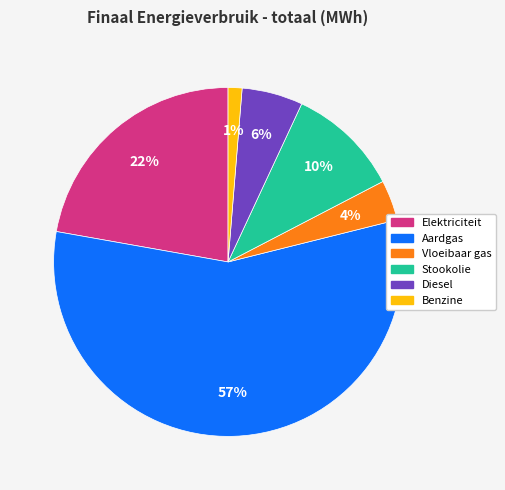

To the nearest percent, what is the average slice percentage?

17%